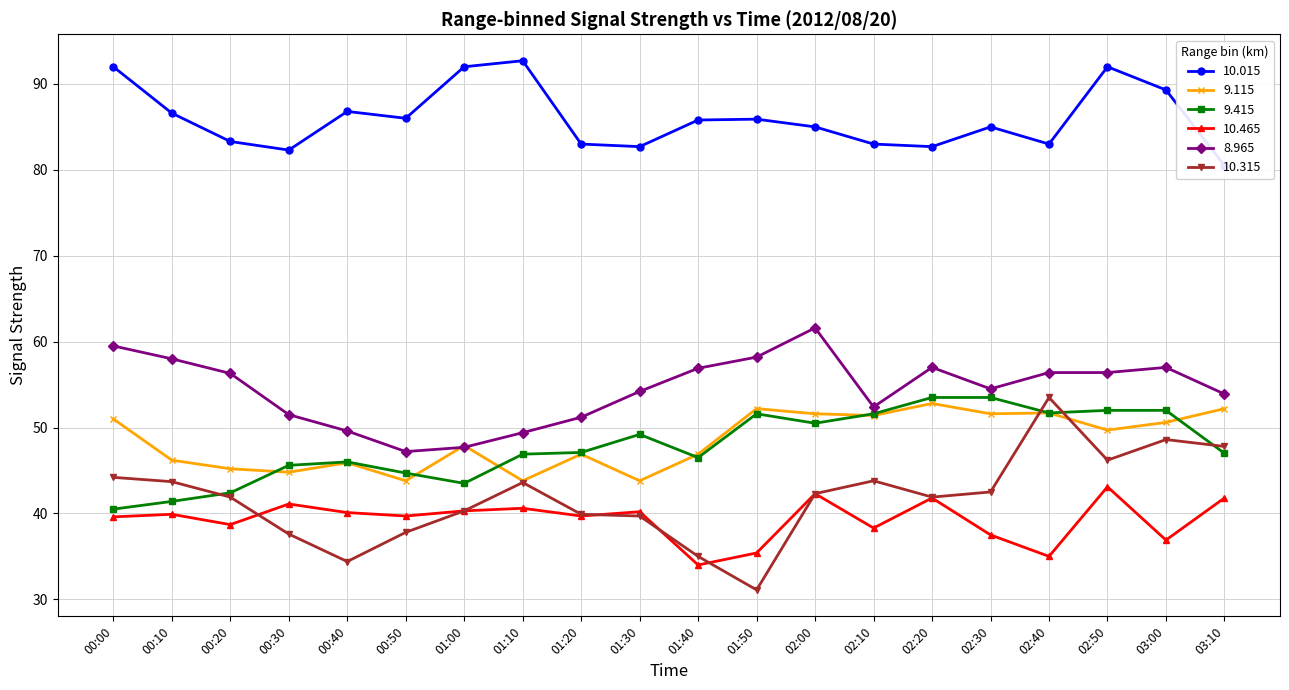

At which label is 9.115 closest to 48?

01:00